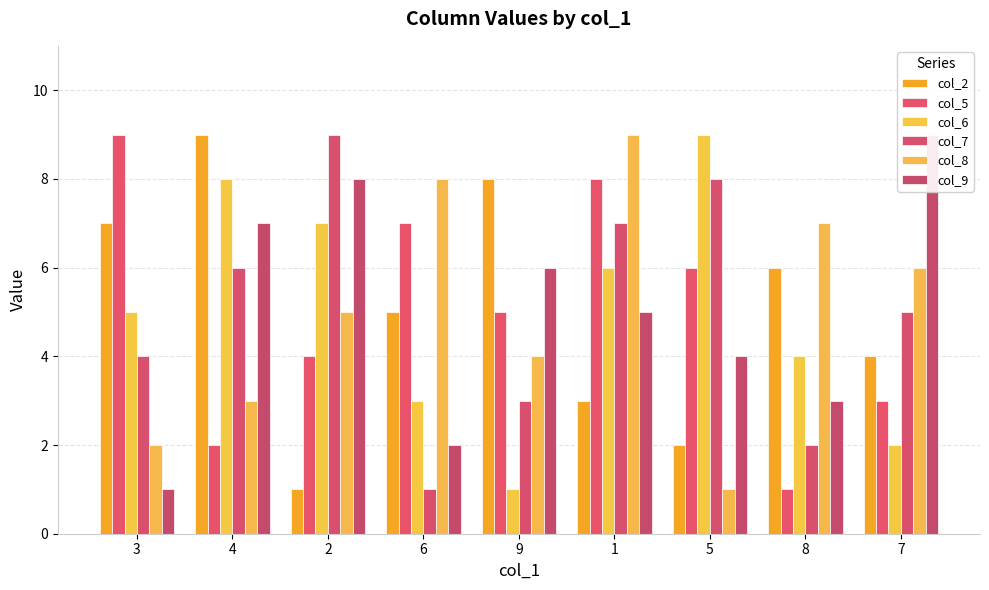

Rank the categories by col_8 value from lowest to highest.

5, 3, 4, 9, 2, 7, 8, 6, 1